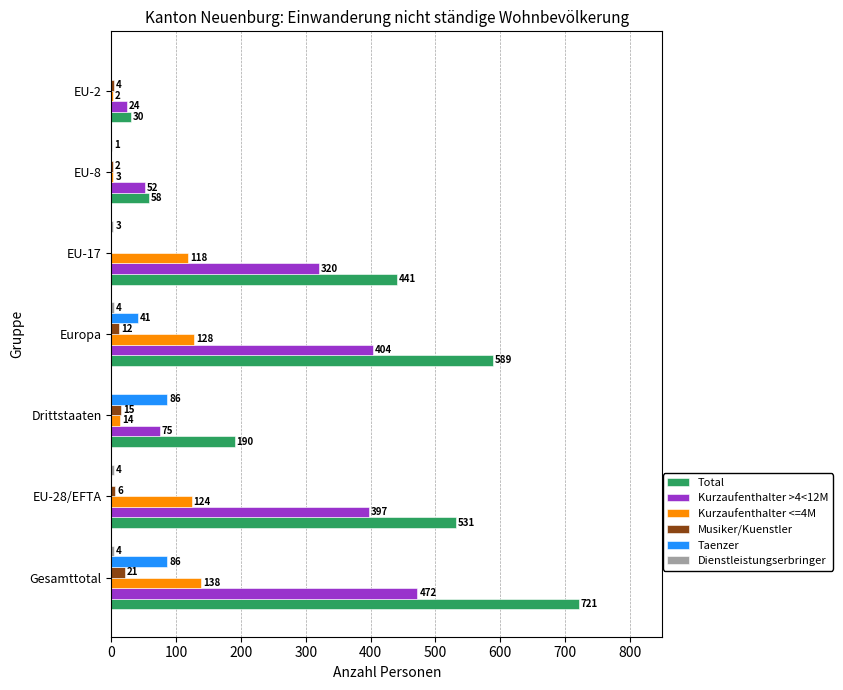

What is the average value of the Kurzaufenthalter >4<12M series?

249